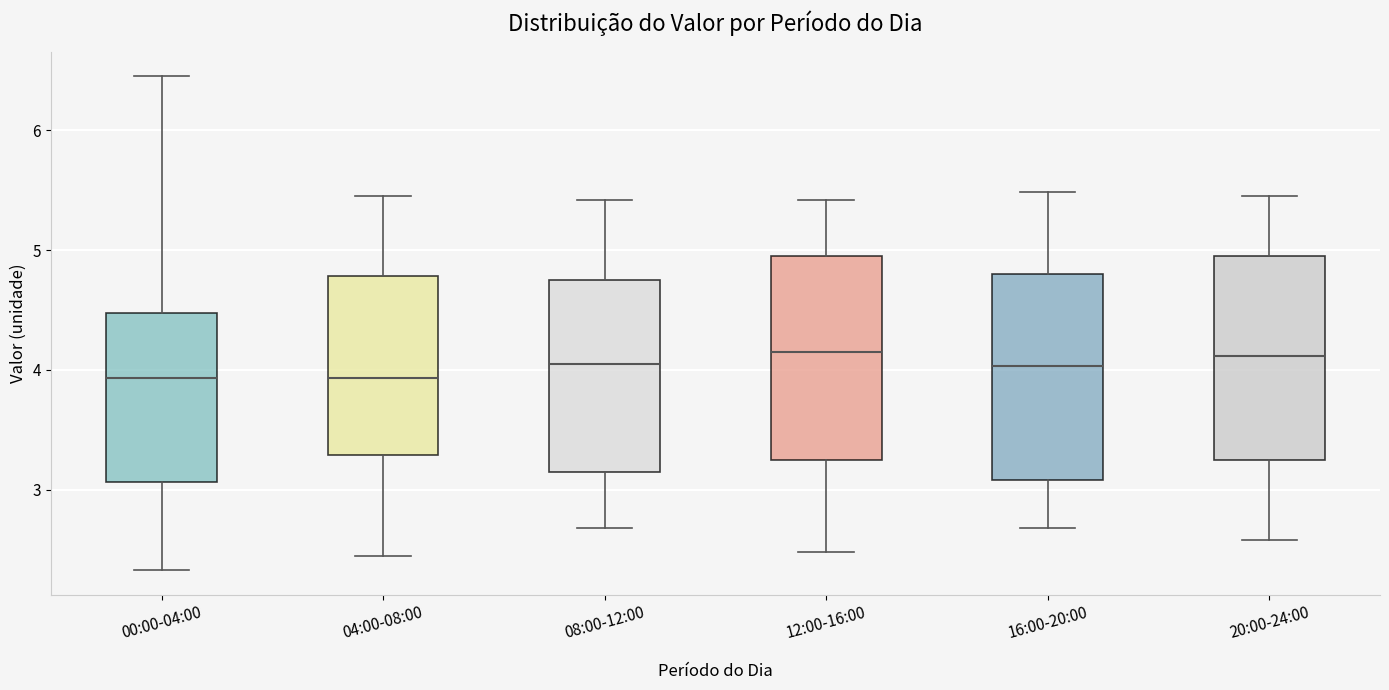

Where is the upper edge of the box for 00:00-04:00 on the y-axis? The values are not printed on the chart, so give them approximately, as read against the axis.

4.5